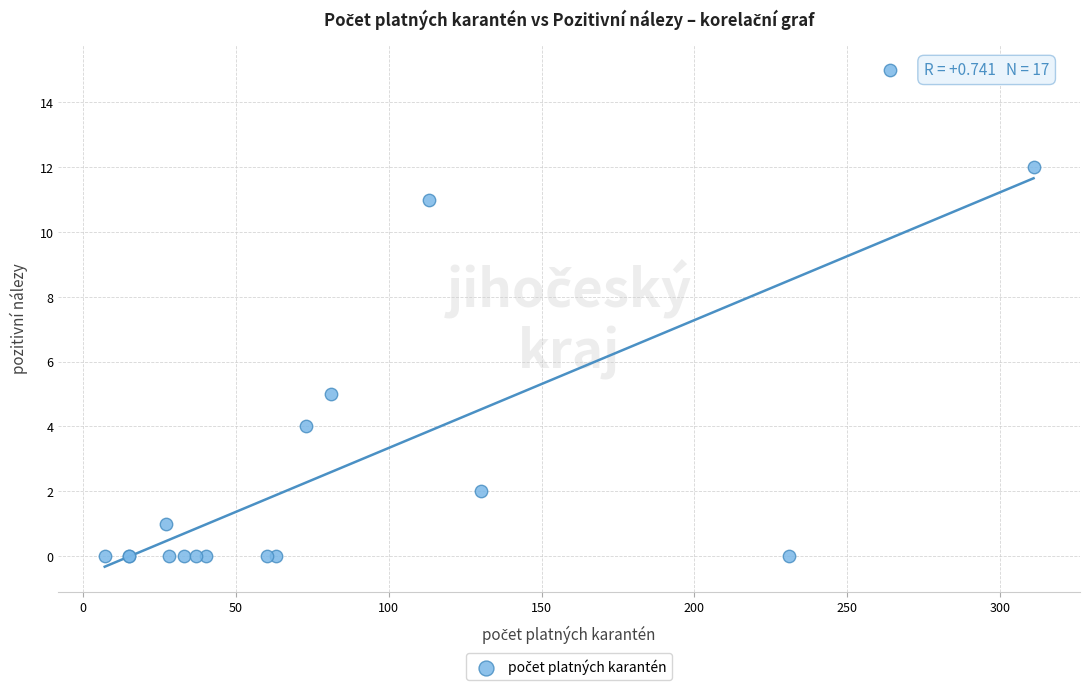

What Y value in the scatter plot is closest to 7?

5